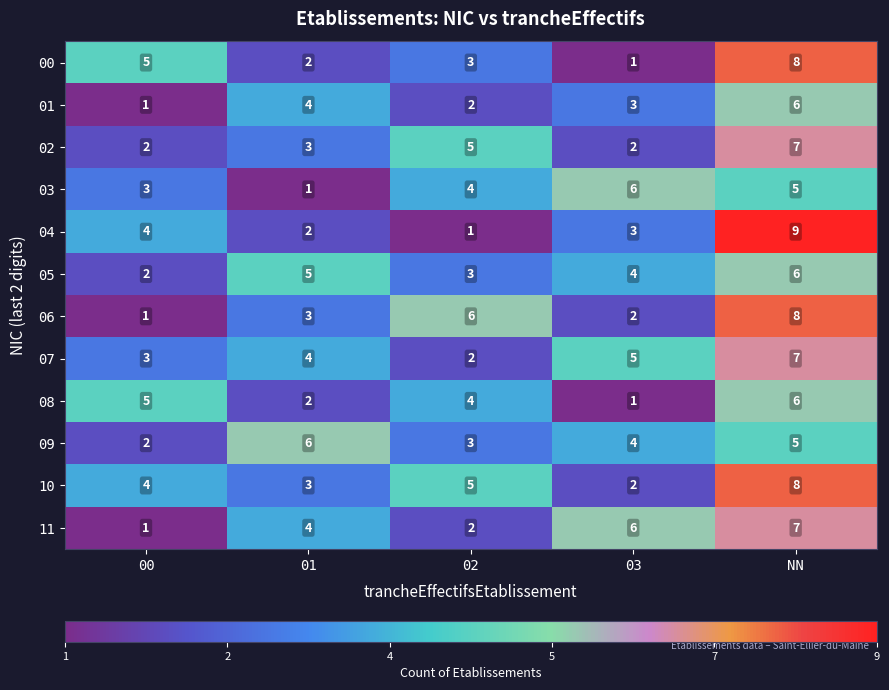

Which series has the largest total across all categories?

10